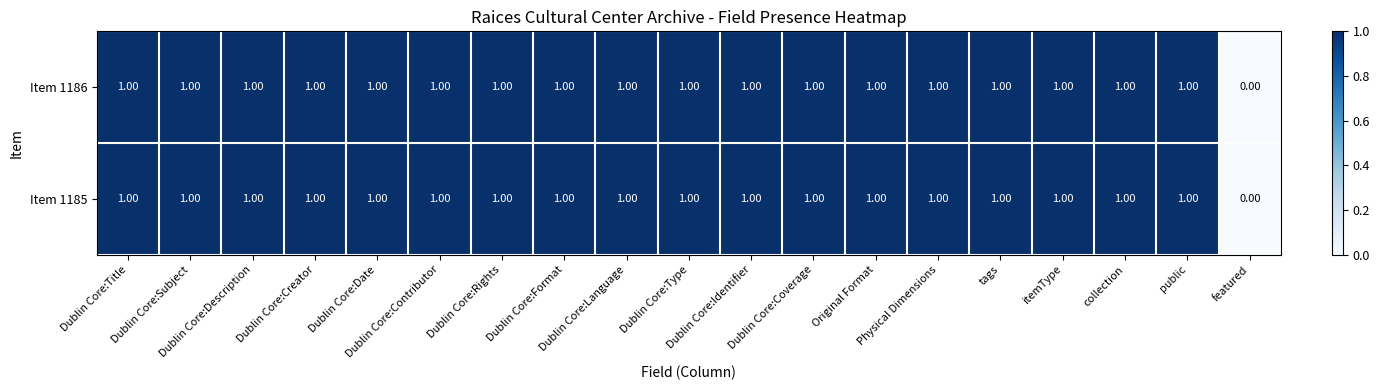

Count the number of data series in this chart.

2